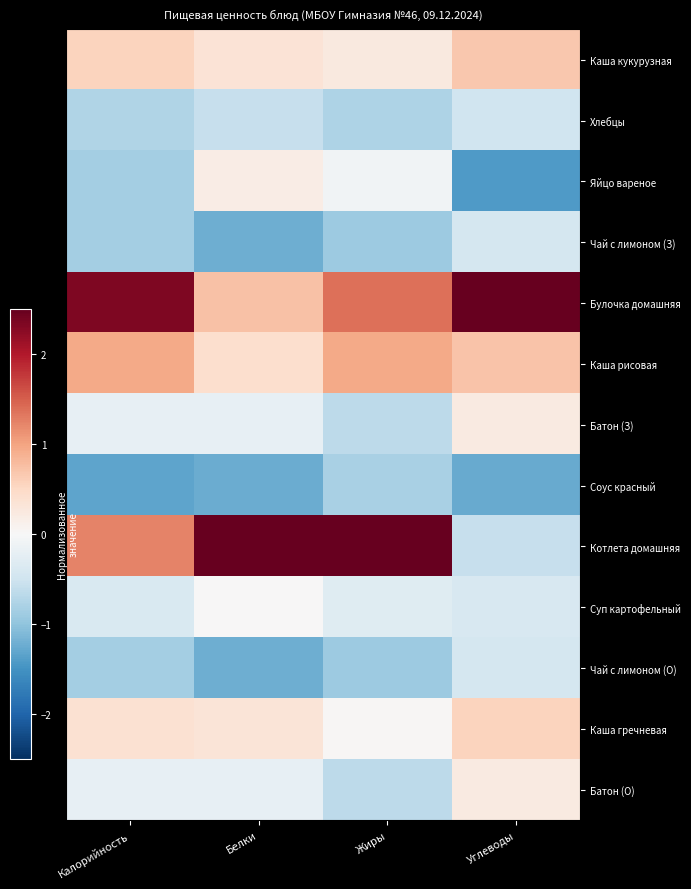

Which series has the widest spread of values?

Котлета домашняя